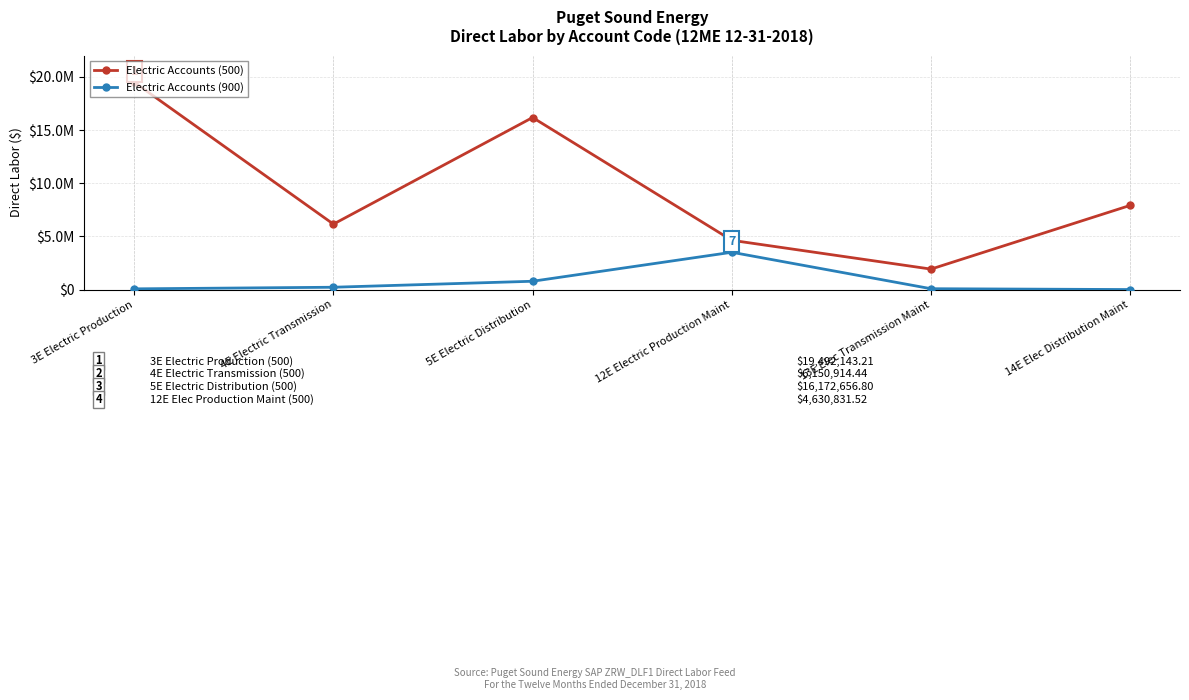

Is this an area chart (filled region under the line)?

No